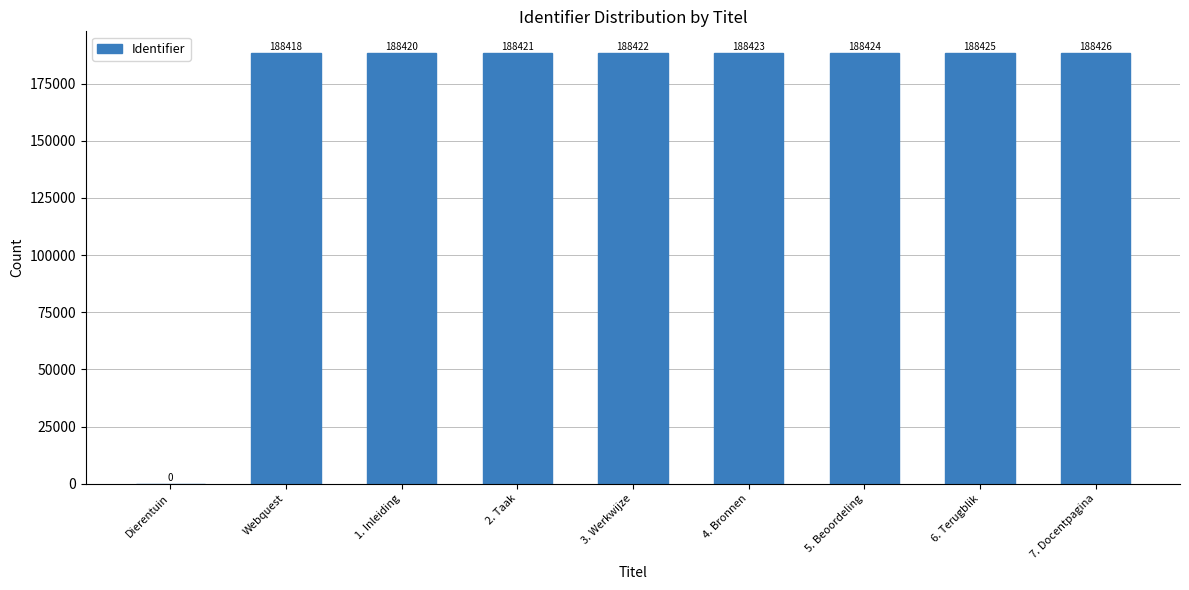

What is the sum of the values at 7. Docentpagina and 1. Inleiding?

376846